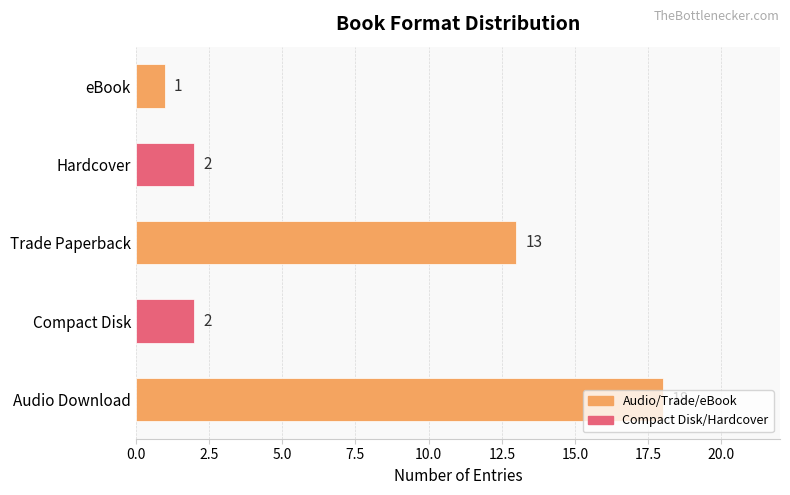

Which category has the lowest value across all series?

eBook